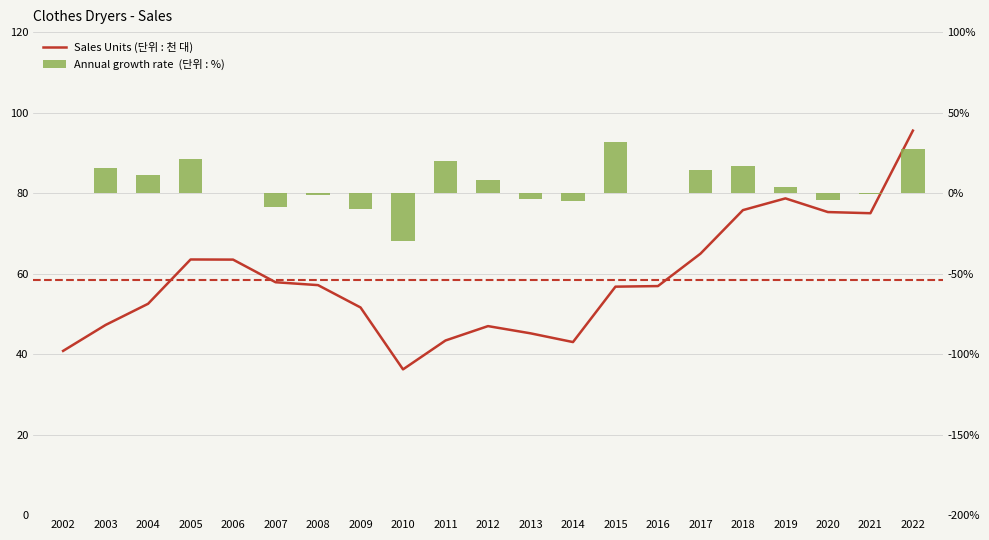

What is the sum of all Annual growth rate  (단위 : %) values?

107.2